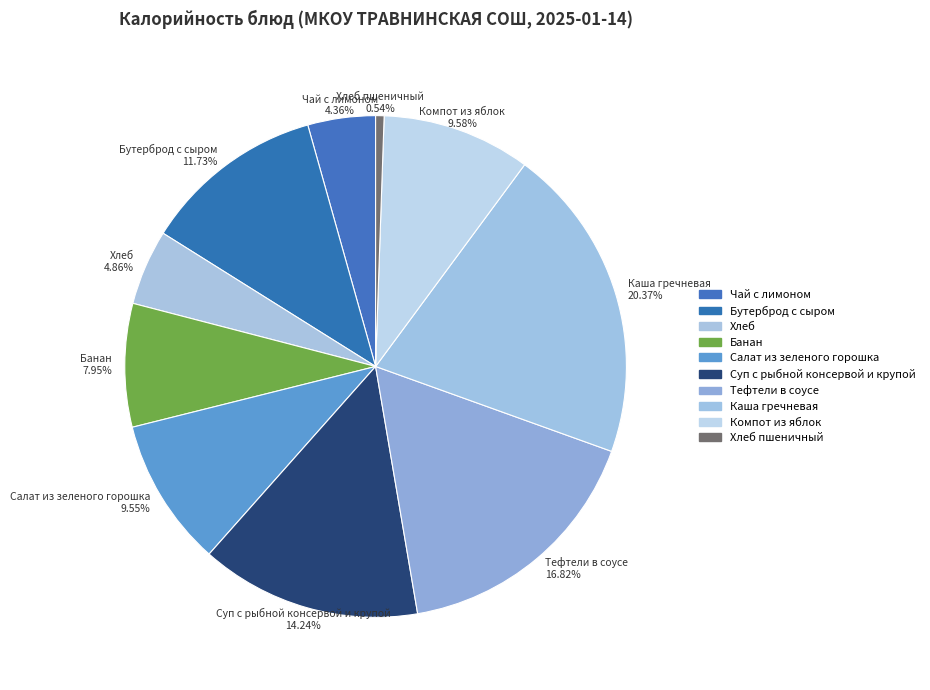

Is the sum of Каша гречневая and Бутерброд с сыром greater than half?

No